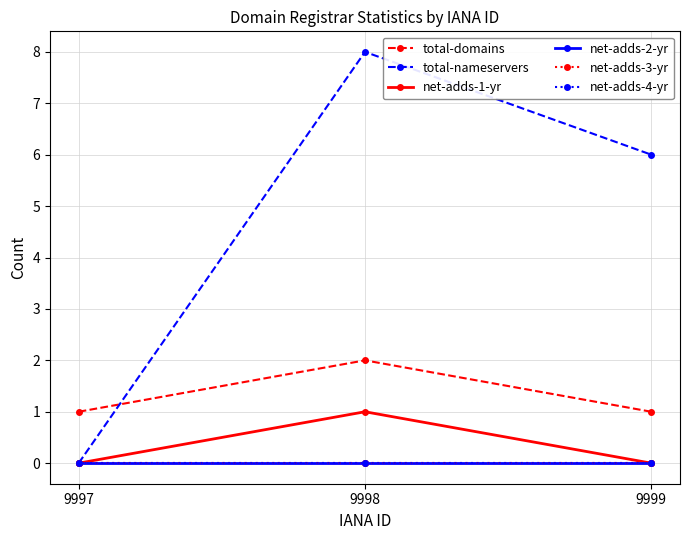

Is the value of total-nameservers at 9998 greater than the value of net-adds-2-yr at 9999?

Yes